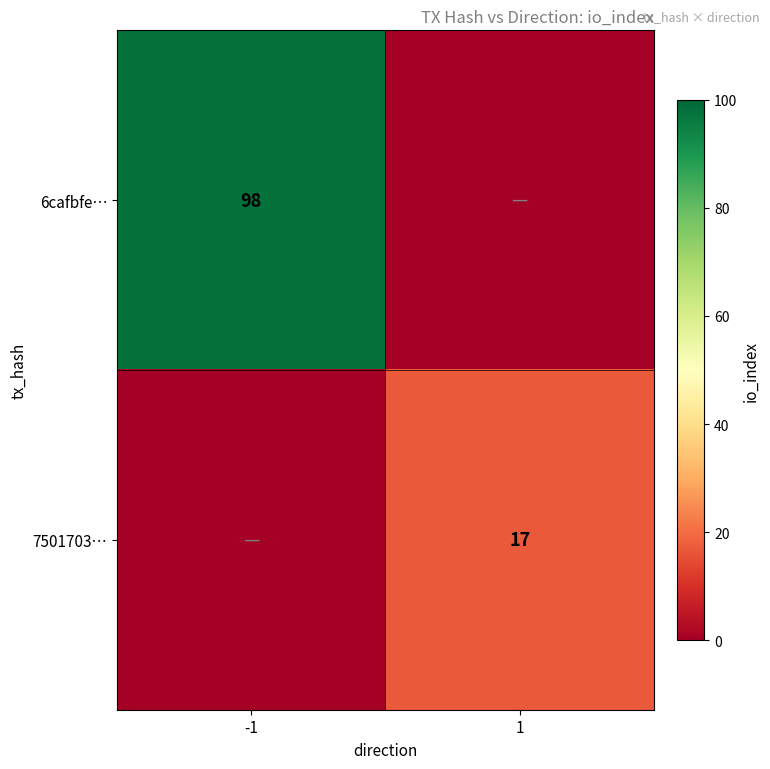

At how many categories does at least one series exceed 72?

1